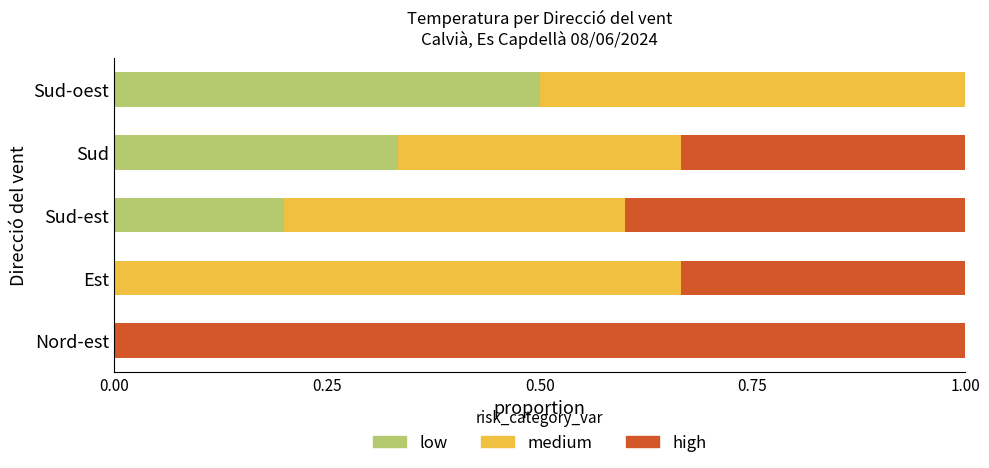

What are all the series names shown in the legend?

low, medium, high